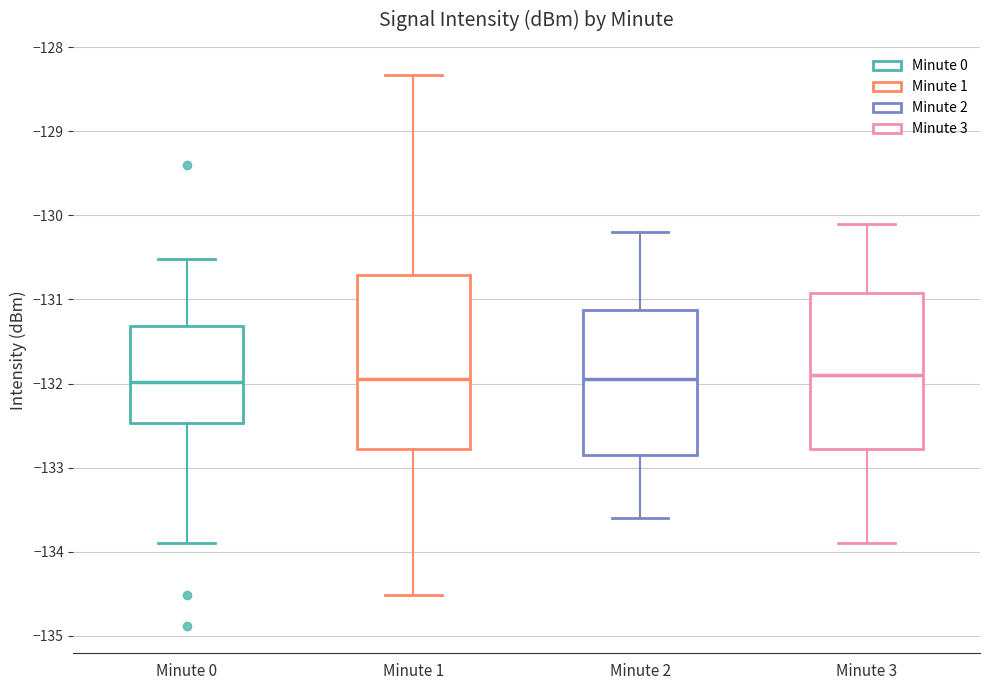

Reading left to right, read every box against the y-axis: the position of its median line, the range the box covers, and the ends of its whiskers. The values are not printed on the chart, so give them approximately, as read against the axis.

Minute 0: median -132.0, box -132.5 to -131.3, whiskers -133.9 to -130.5
Minute 1: median -131.9, box -132.8 to -130.7, whiskers -134.5 to -128.3
Minute 2: median -131.9, box -132.8 to -131.1, whiskers -133.6 to -130.2
Minute 3: median -131.9, box -132.8 to -130.9, whiskers -133.9 to -130.1